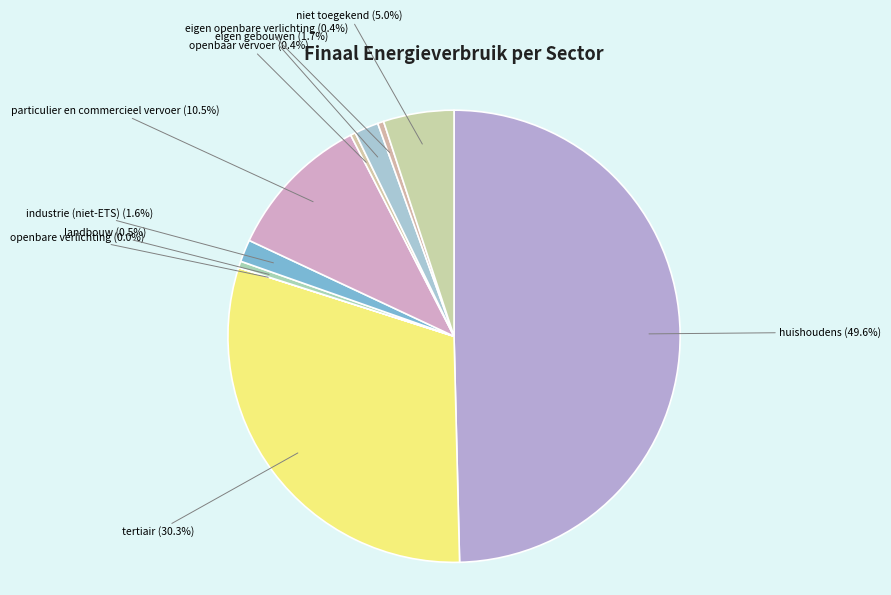

Which slice is the largest?

huishoudens